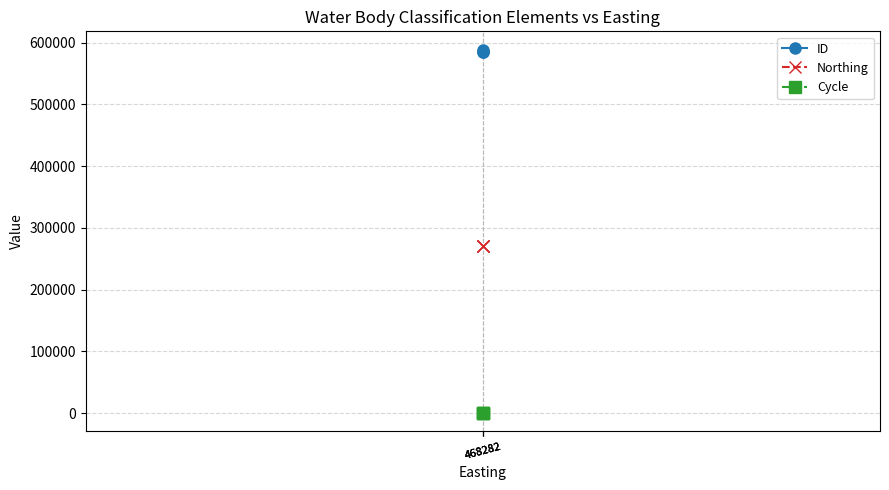

List the labels in order of ID value, smallest first.

468282, 468282, 468282